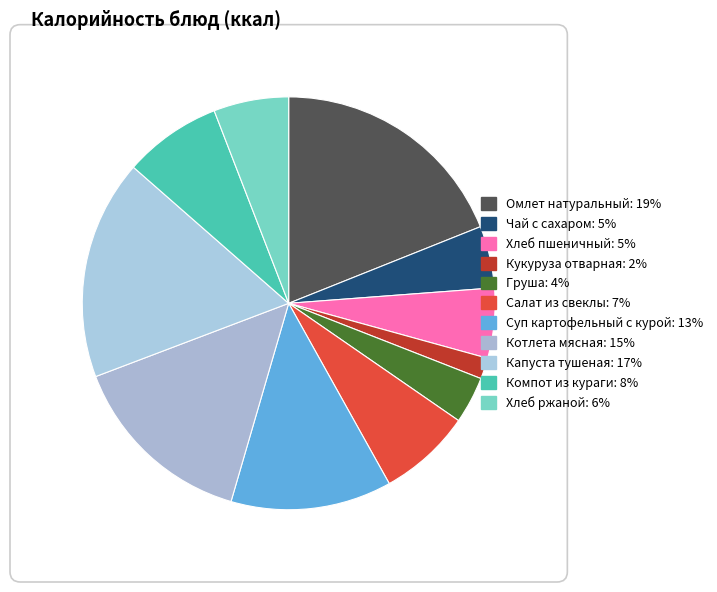

How many segments does this pie chart have?

11